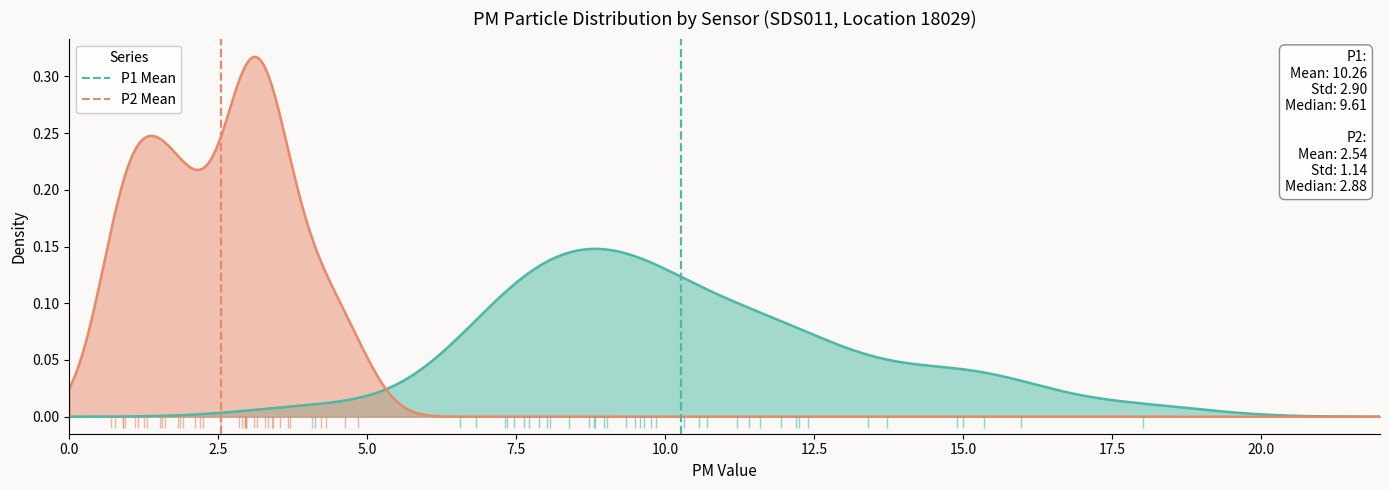

True or false: P1 Mean has a value of -1 at 0.0.

False